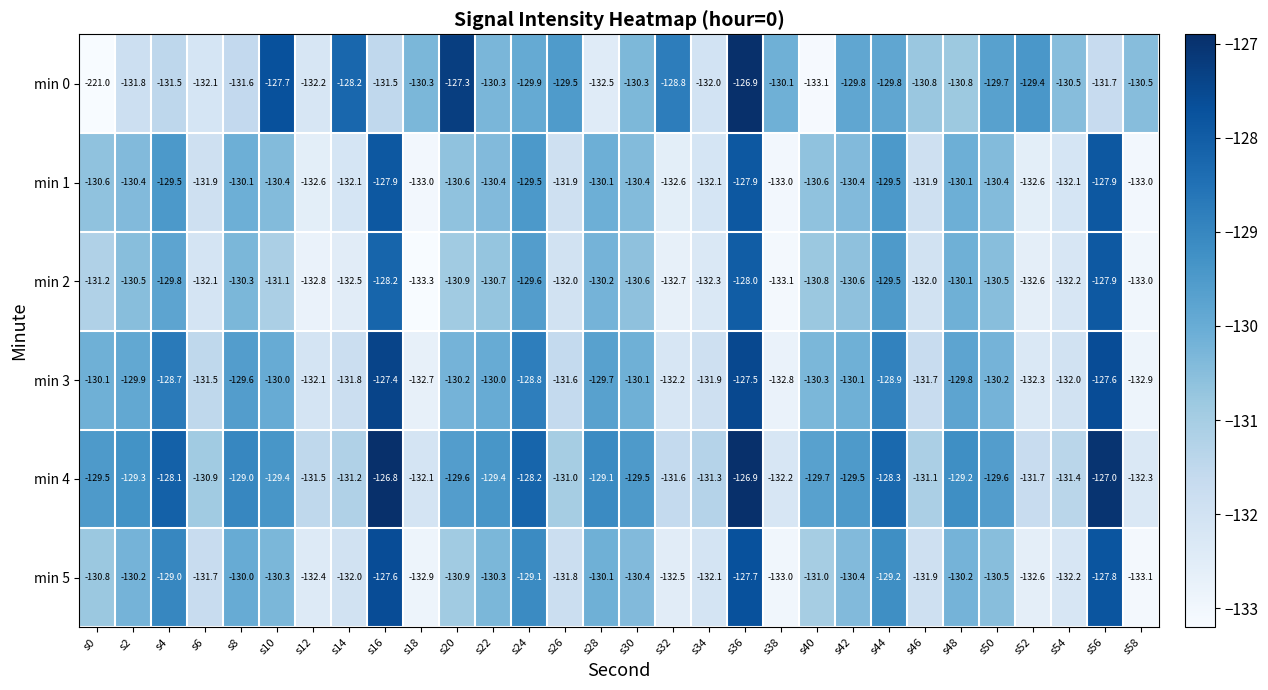

True or false: min 2 has a value of -130.3 at s8.

True